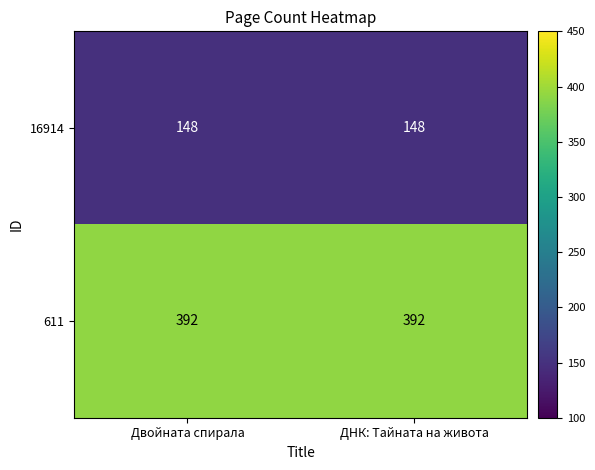

List the series in order of their peak value, highest first.

611, 16914